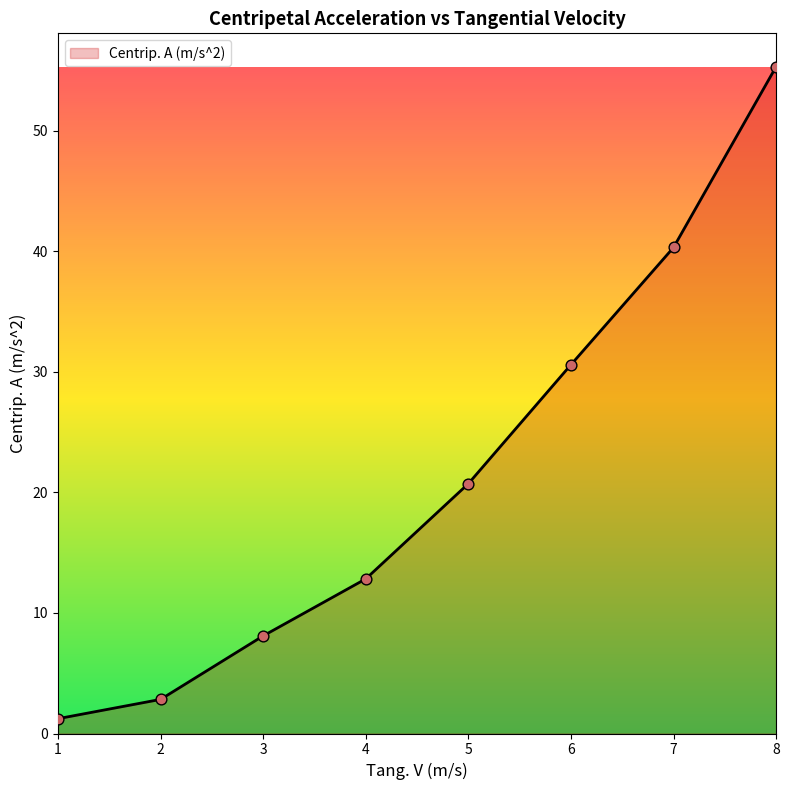

Which has a higher value, 8 or 6?

8